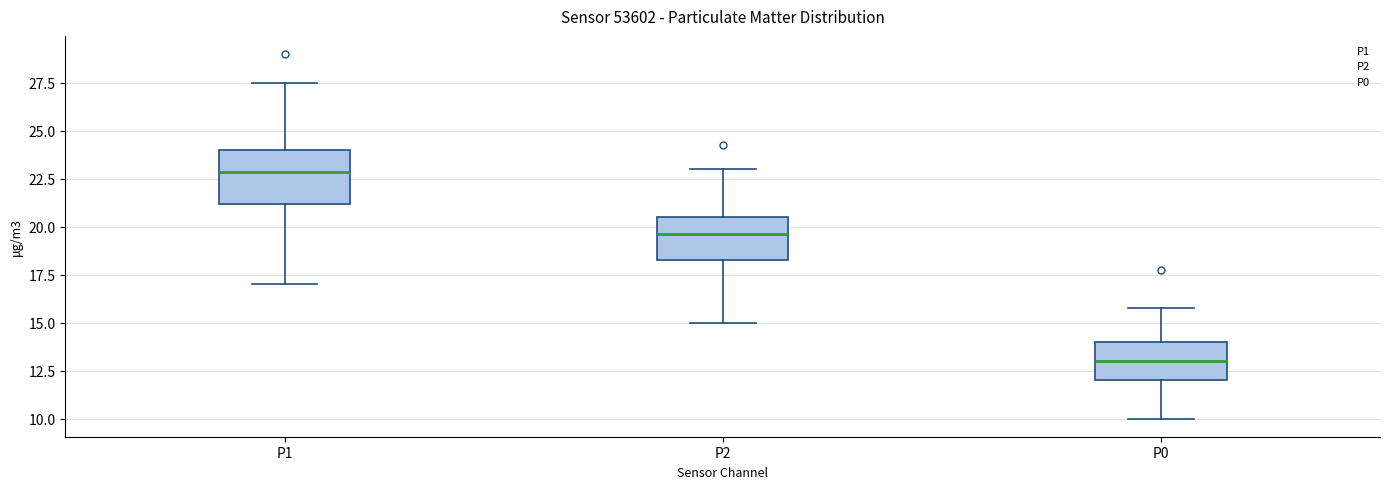

Reading left to right, read every box against the y-axis: the position of its median line, the range the box covers, and the ends of its whiskers. The values are not printed on the chart, so give them approximately, as read against the axis.

P1: median 23.0, box 21.0 to 24.0, whiskers 17.0 to 27.5
P2: median 19.5, box 18.5 to 20.5, whiskers 15.0 to 23.0
P0: median 13.0, box 12.0 to 14.0, whiskers 10.0 to 16.0